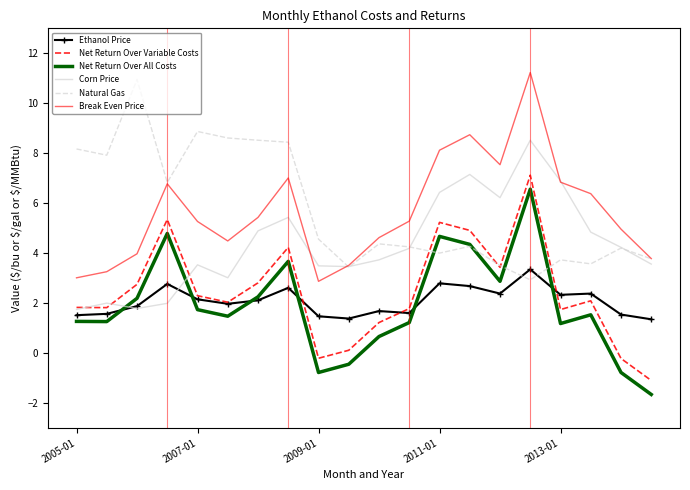

What is the minimum value shown in the chart?

-1.7